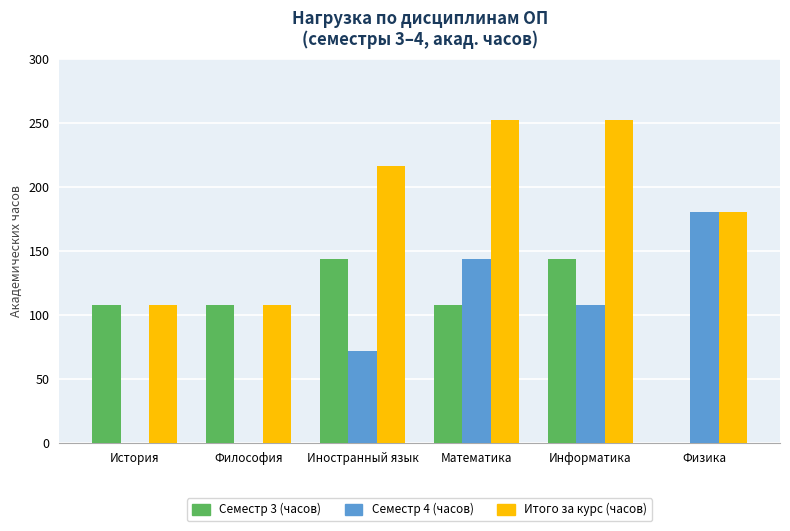

Is it true that Итого за курс (часов) equals 108 at История?

True